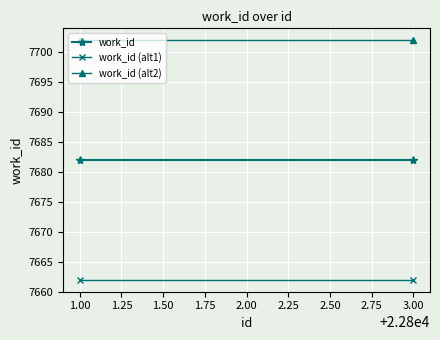

Rank the series by their maximum value, from lowest to highest.

work_id (alt1), work_id, work_id (alt2)